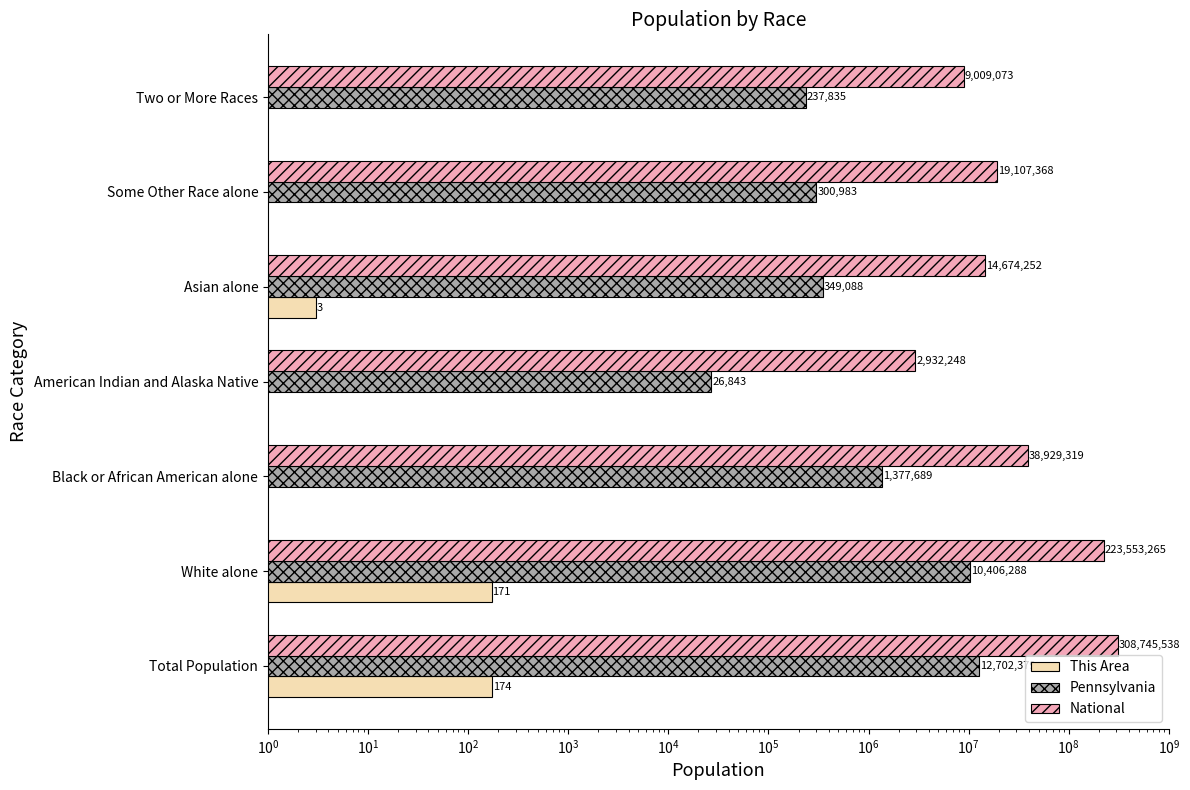

Does the chart contain stacked bars?

No